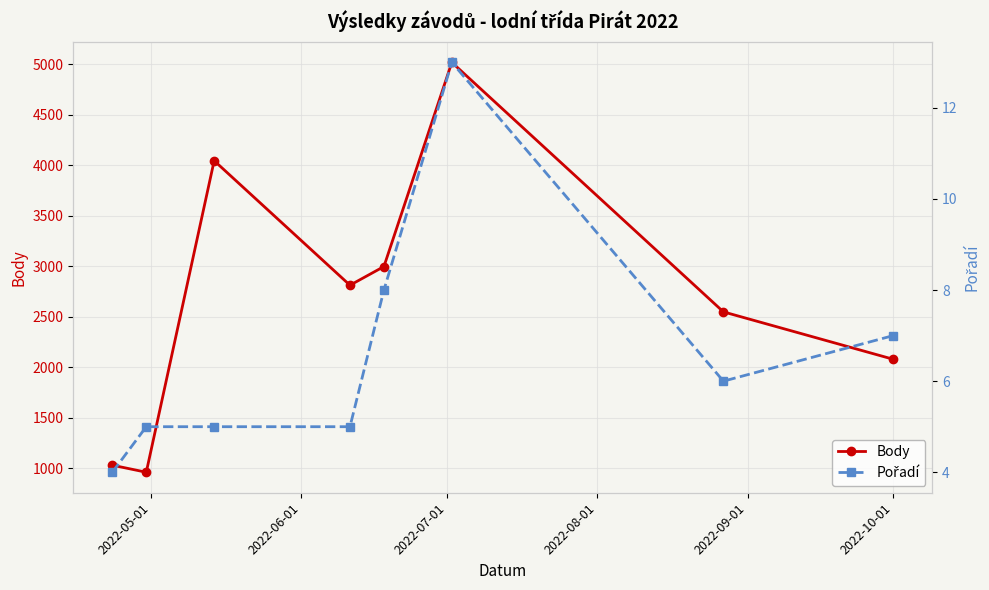

What is the average value of the Body series?

2688